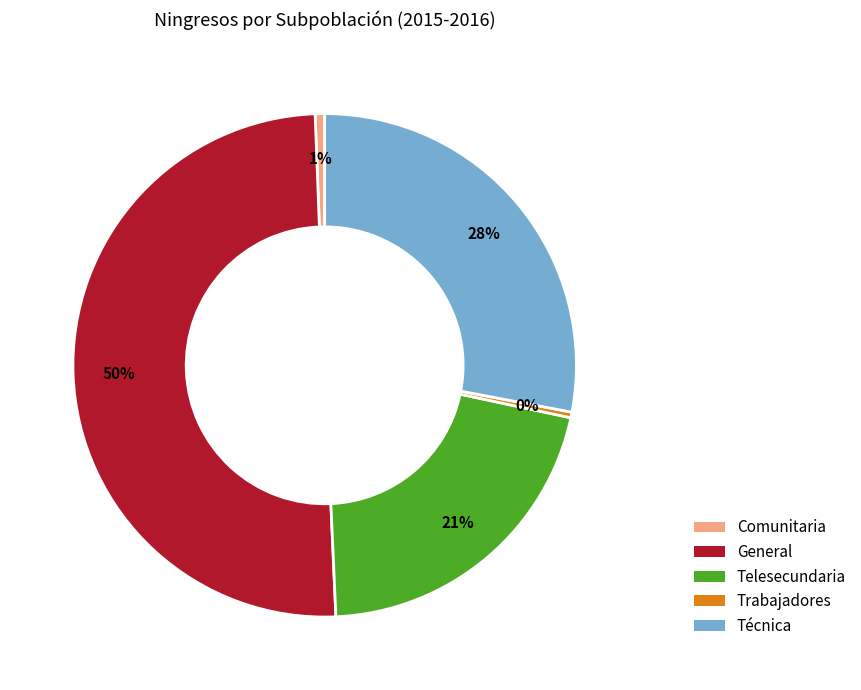

Is Telesecundaria the majority of the pie?

No